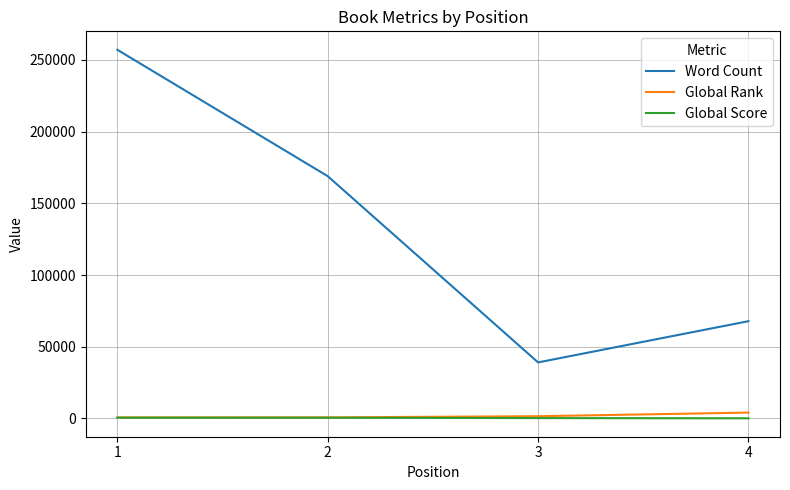

Which series has the widest spread of values?

Word Count